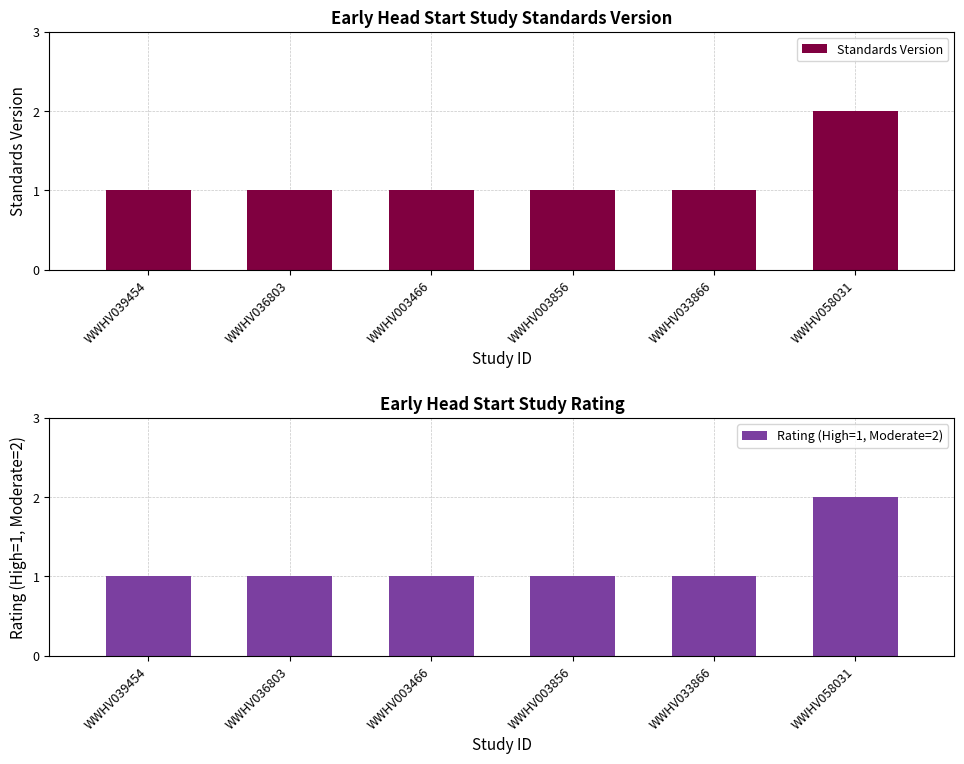

What is the difference between the Standards Version values at WWHV003856 and WWHV058031?

1